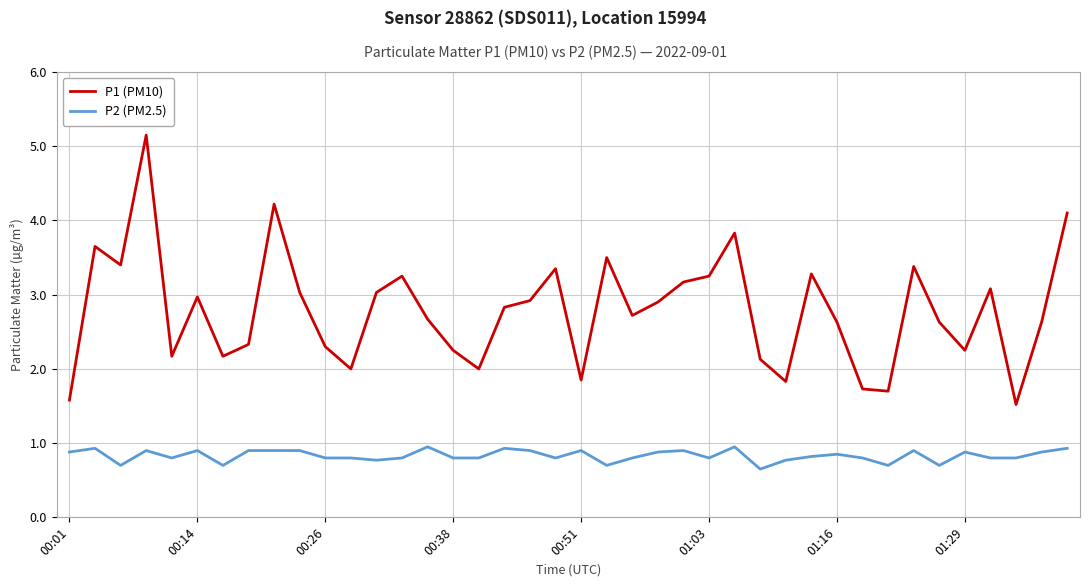

What is the difference between the maximum and minimum values in the P2 (PM2.5) series?

0.3